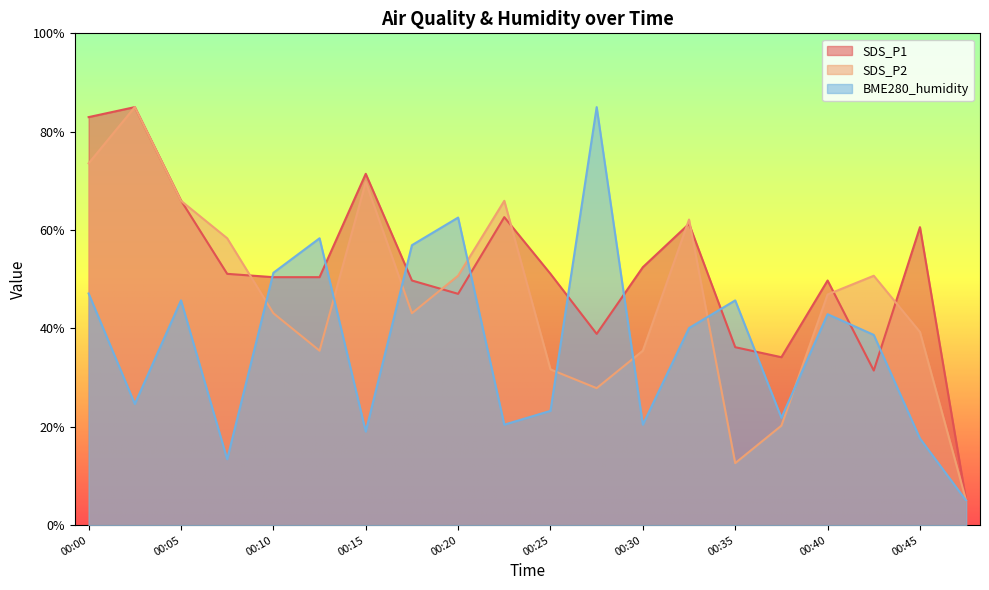

List the labels in order of SDS_P2 value, largest first.

00:03, 00:00, 00:15, 00:05, 00:22, 00:32, 00:08, 00:20, 00:42, 00:40, 00:10, 00:17, 00:45, 00:12, 00:30, 00:25, 00:27, 00:37, 00:35, 00:47